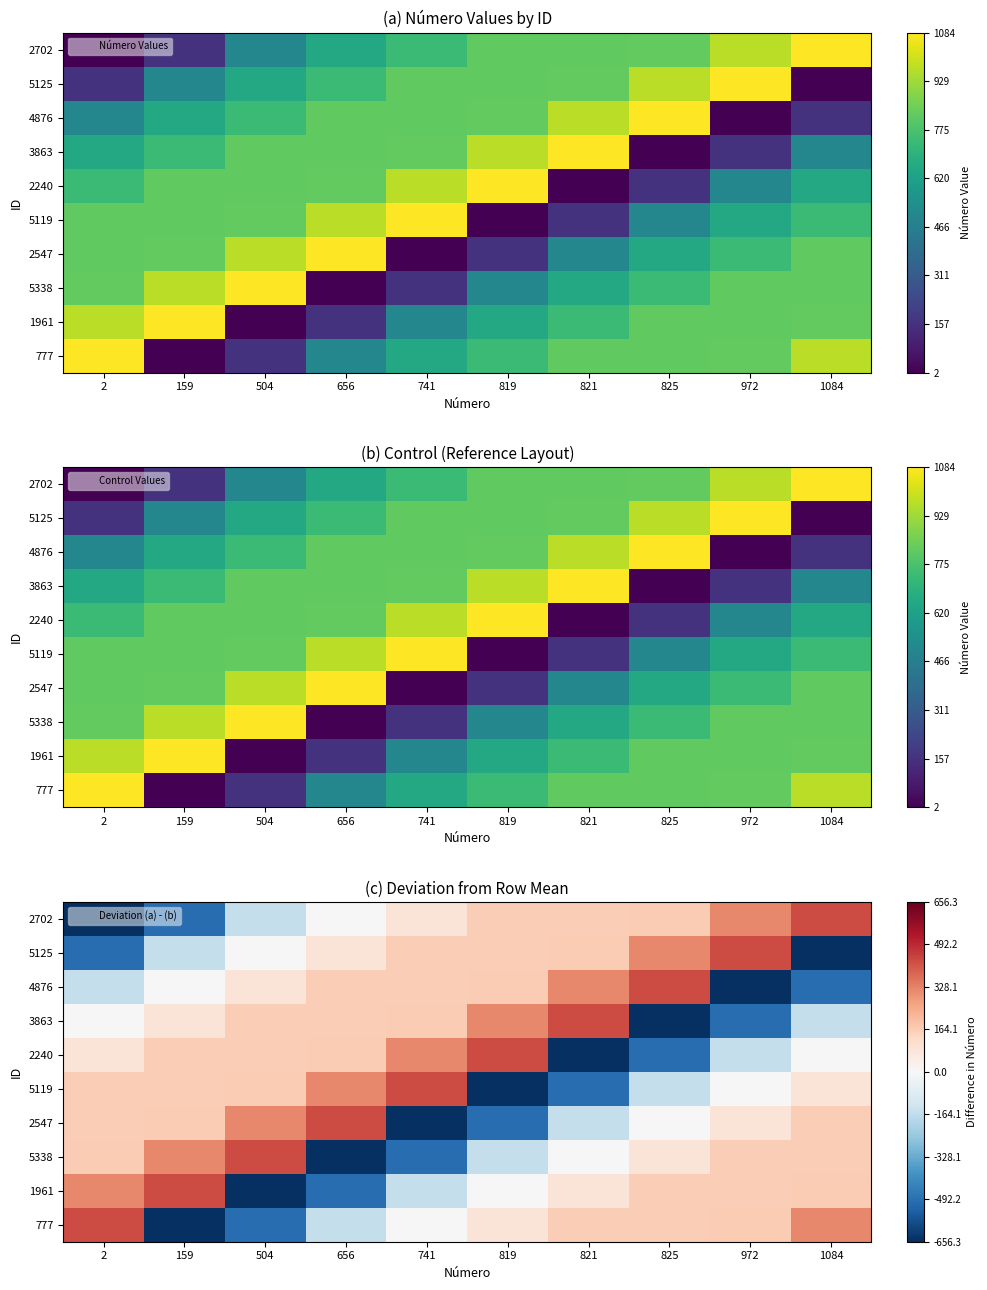

Where does the 5119 series first go above 160?

2